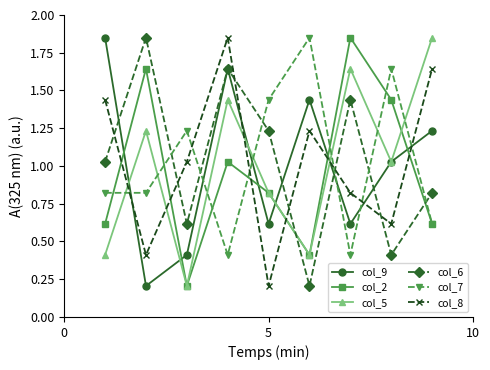

What are all the series names shown in the legend?

col_9, col_2, col_5, col_6, col_7, col_8